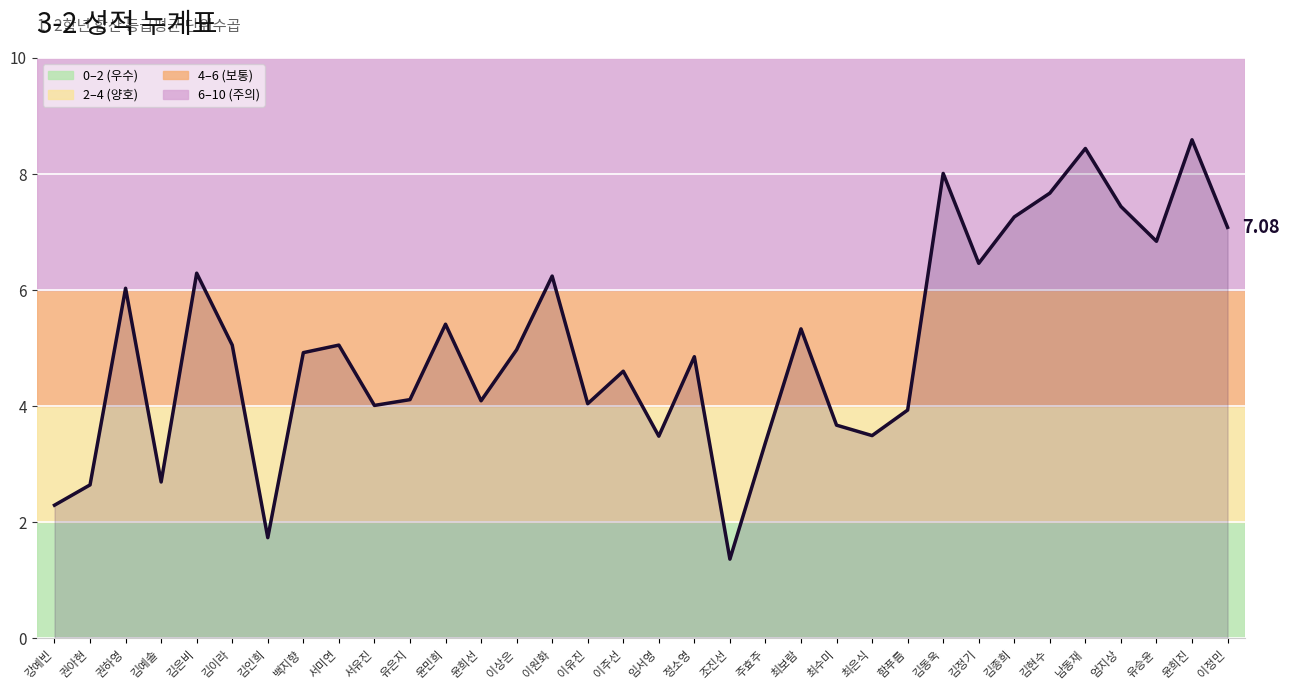

True or false: there are more than 0 points higher than both neighbors.

True